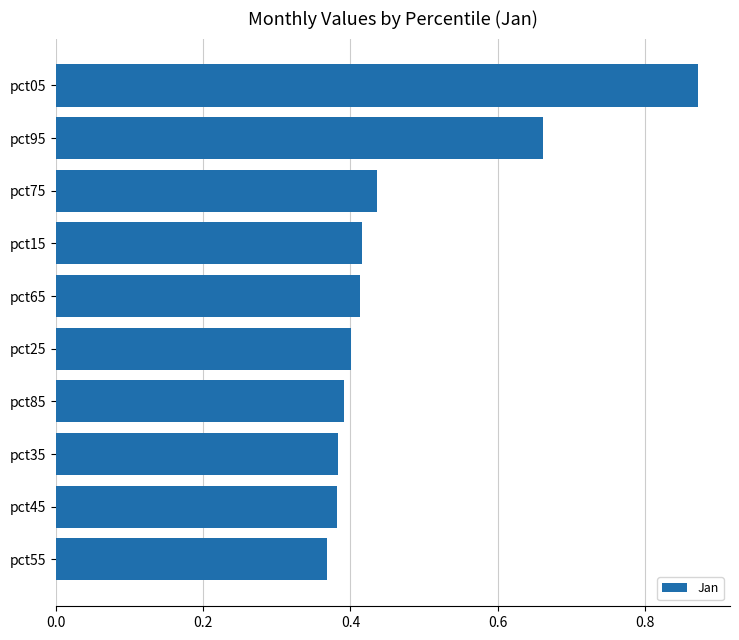

What position from the top is pct25?

6